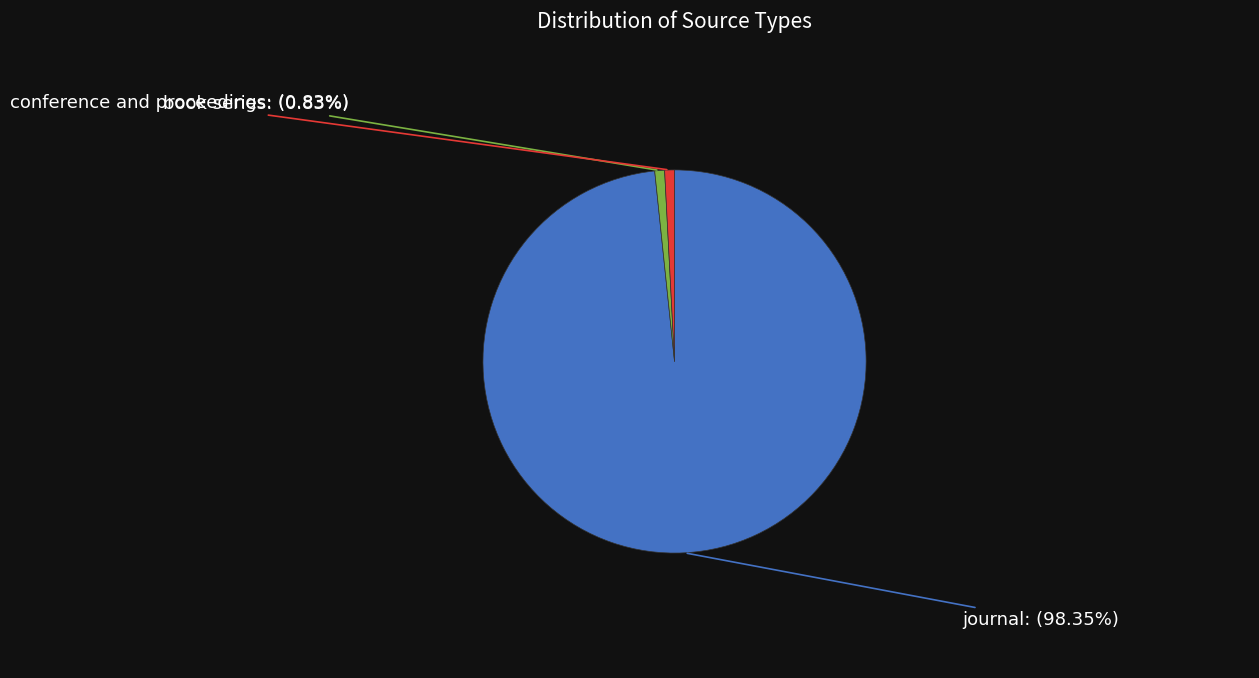

Is there a majority slice in this chart?

Yes